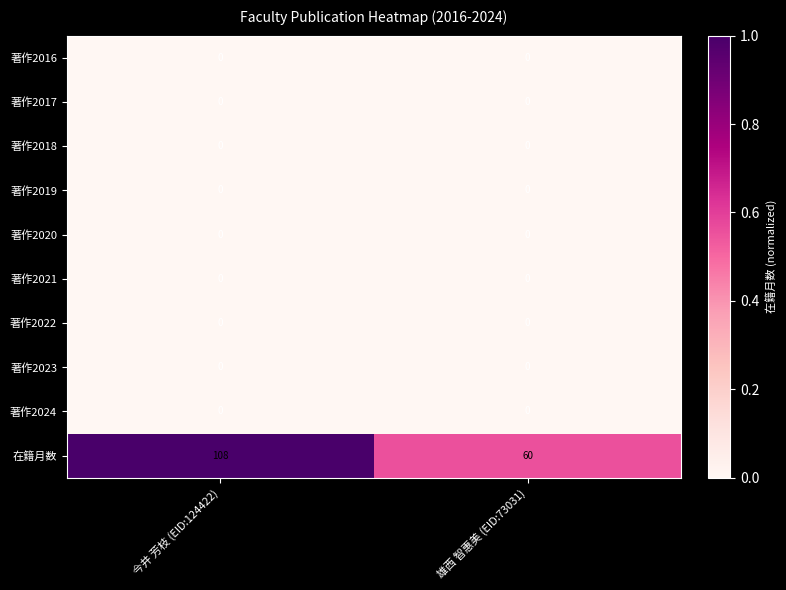

Which series has the largest total across all categories?

在籍月数